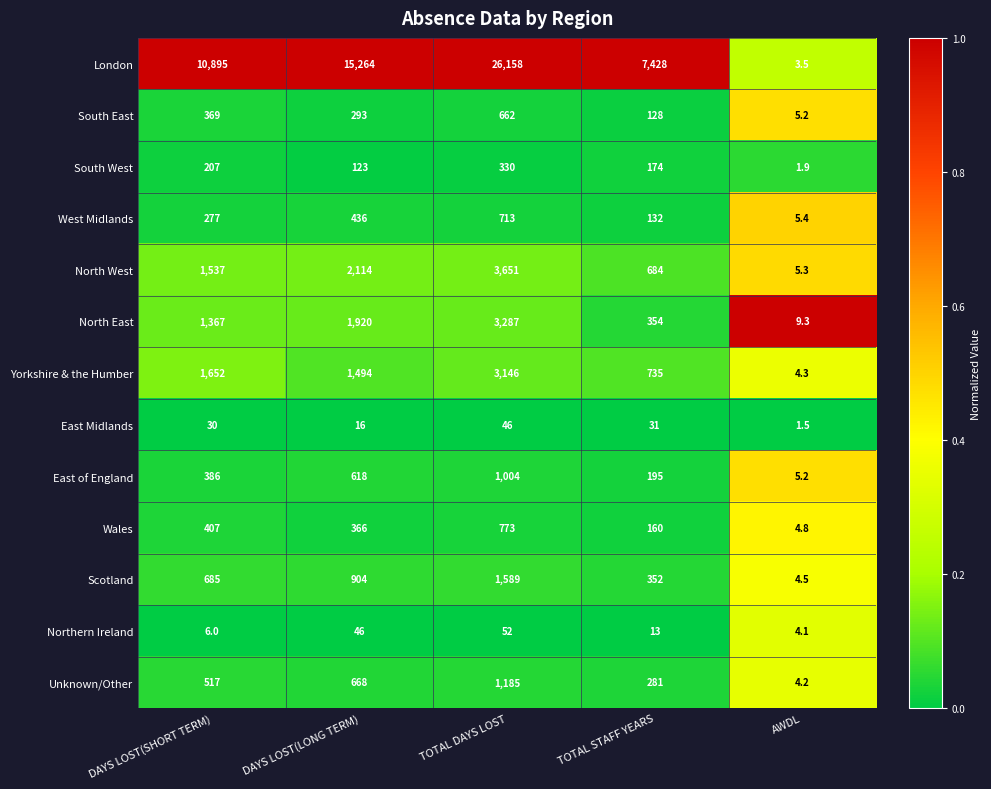

What is the difference between the North East values at DAYS LOST(SHORT TERM) and DAYS LOST(LONG TERM)?

553.0